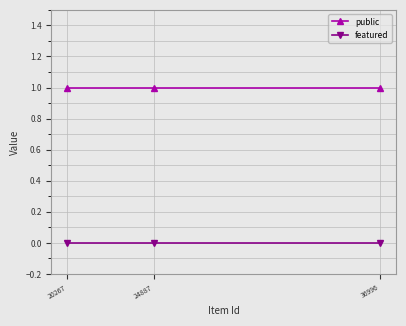

Which category has the highest value in the public series?

36996